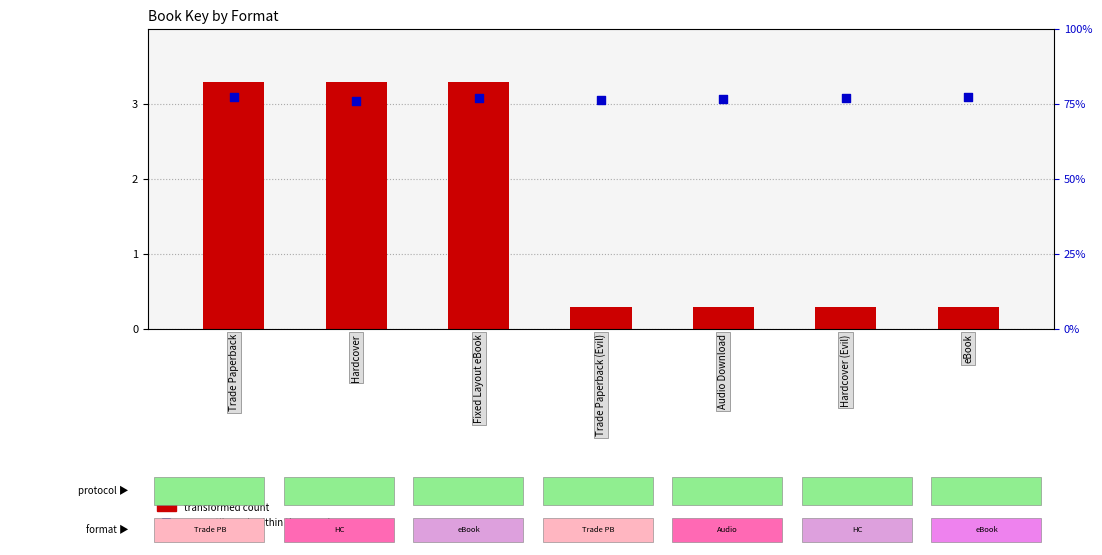

What is the total value across all series at Trade Paperback (Evil)?

3.4